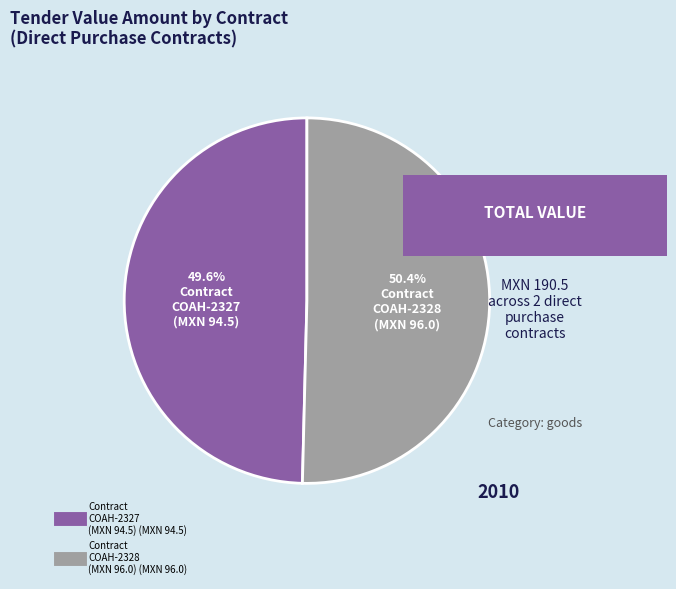

Does any single category account for the majority?

Yes